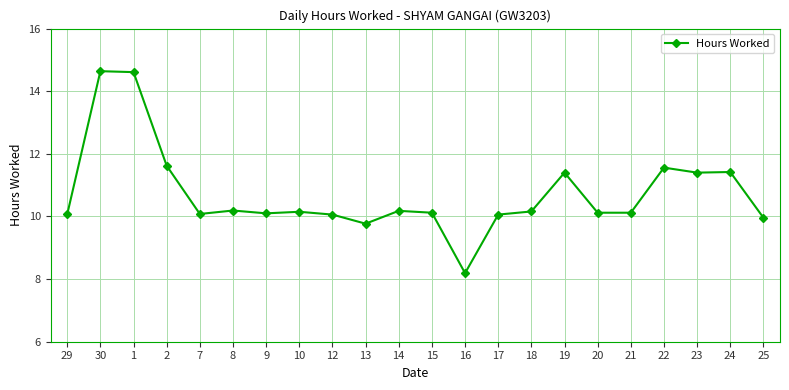

What is the sum of the values at 13 and 29?

19.8